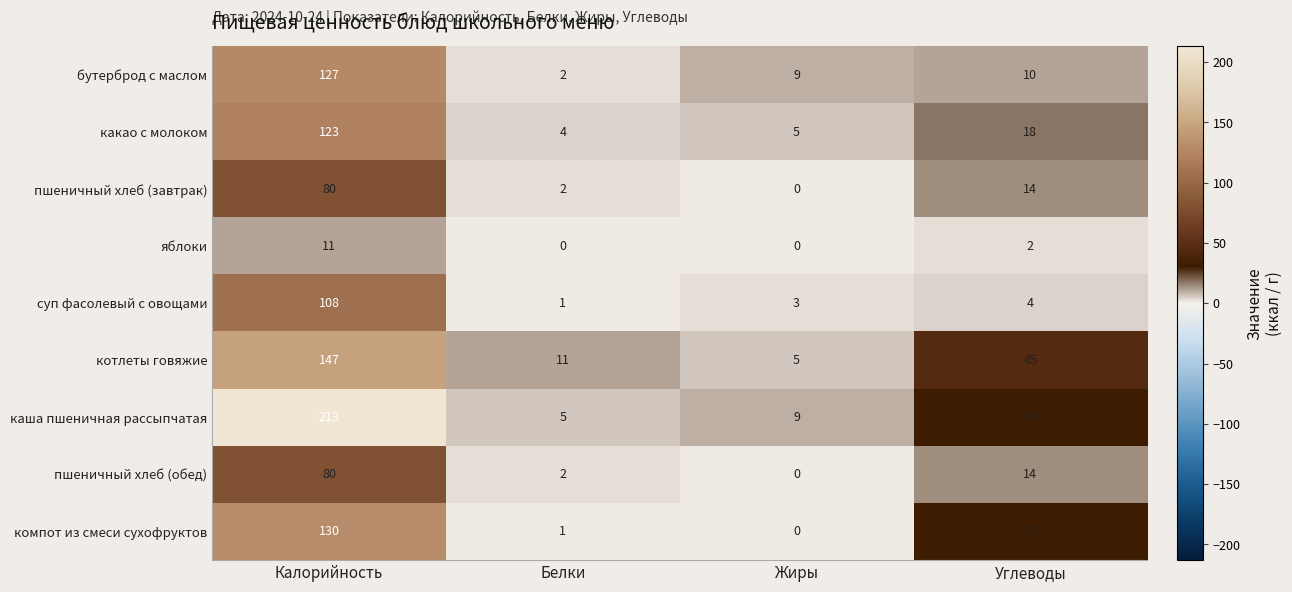

The пшеничный хлеб (обед) series shows 7 at Углеводы. True or false?

False